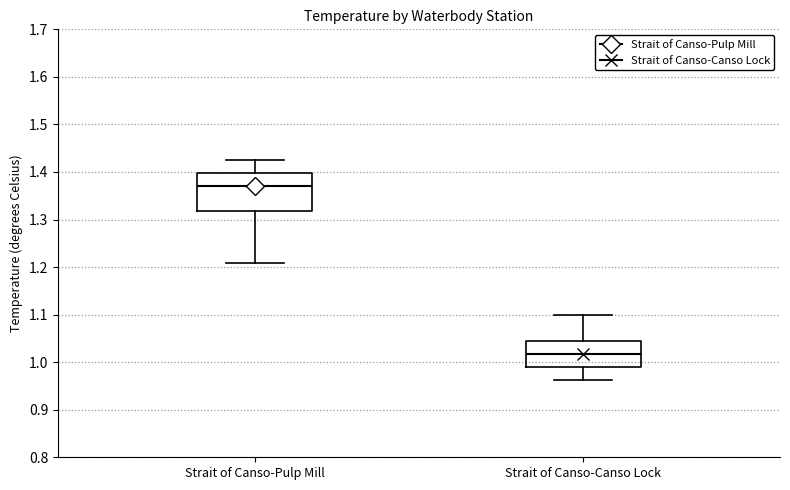

Reading left to right, read every box against the y-axis: the position of its median line, the range the box covers, and the ends of its whiskers. The values are not printed on the chart, so give them approximately, as read against the axis.

Strait of Canso-Pulp Mill: median 1.37, box 1.32 to 1.40, whiskers 1.21 to 1.43
Strait of Canso-Canso Lock: median 1.02, box 0.99 to 1.04, whiskers 0.96 to 1.10